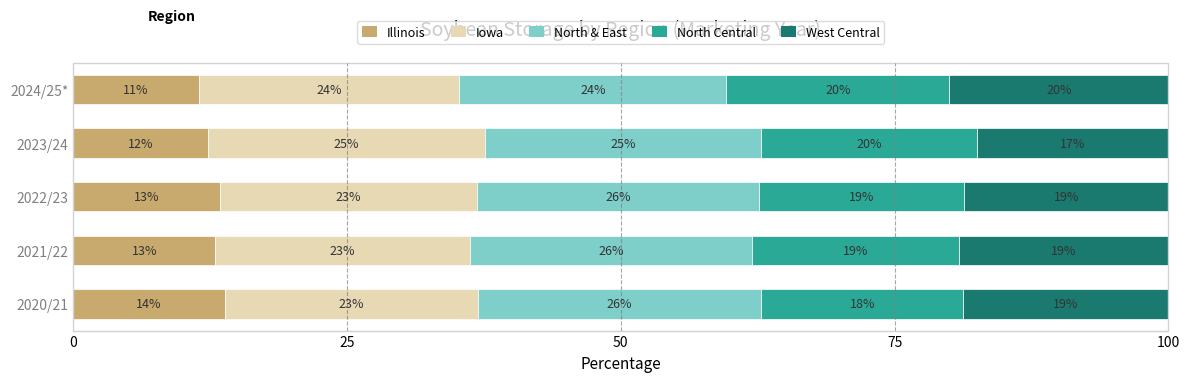

What is the total value across all series at 2022/23?

100.0